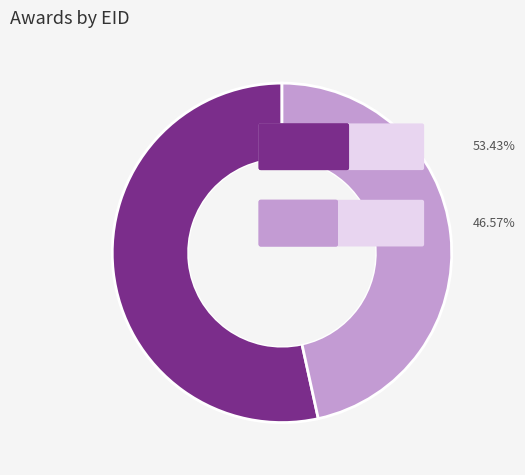

Does any single category account for the majority?

Yes